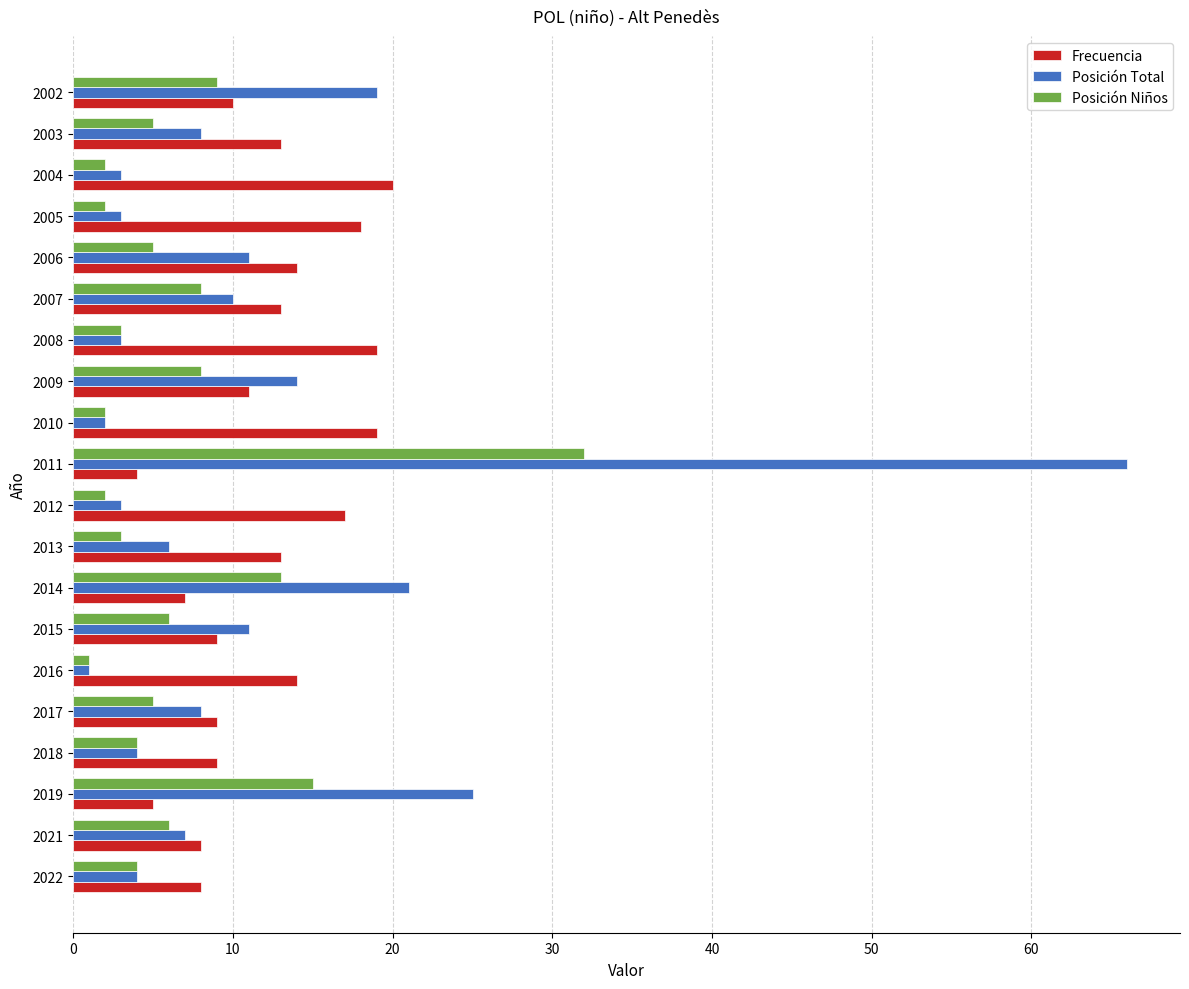

What is the difference between the maximum and minimum values in the Frecuencia series?

16